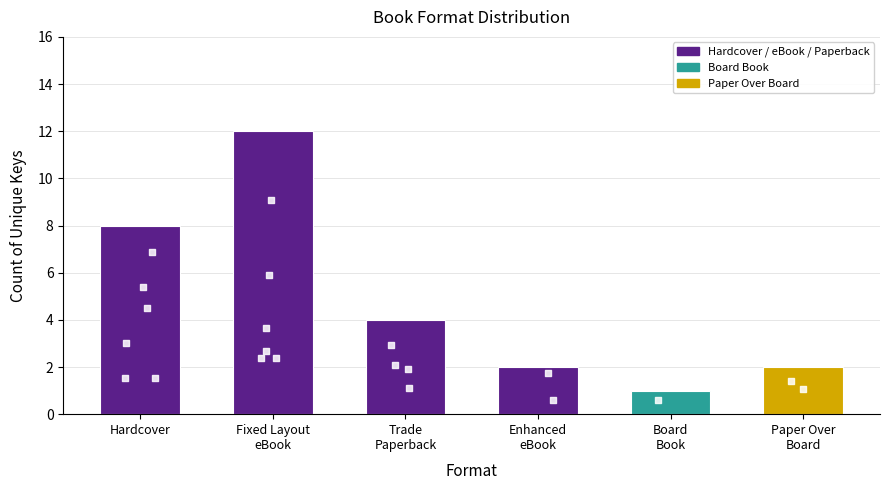

Between Enhanced
eBook and Paper Over
Board, which is larger?

Enhanced
eBook